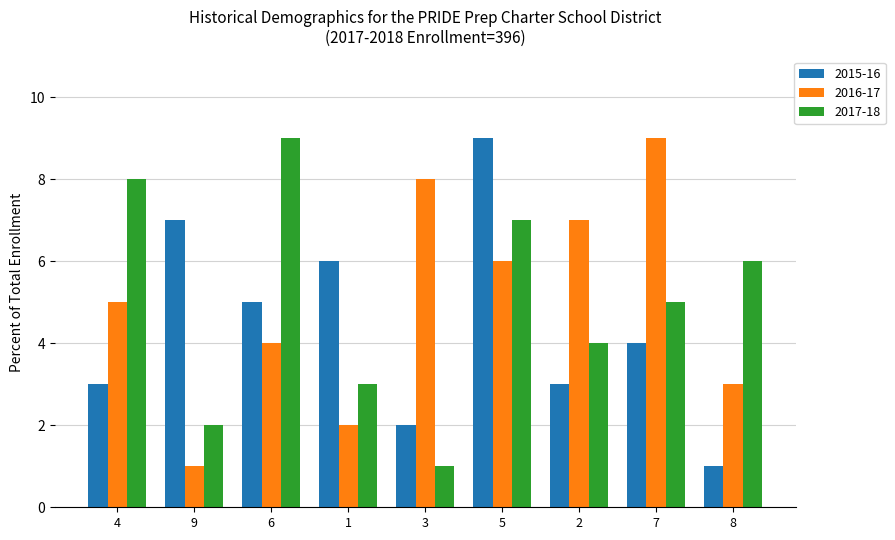

At which category is the sum across all series the highest?

5